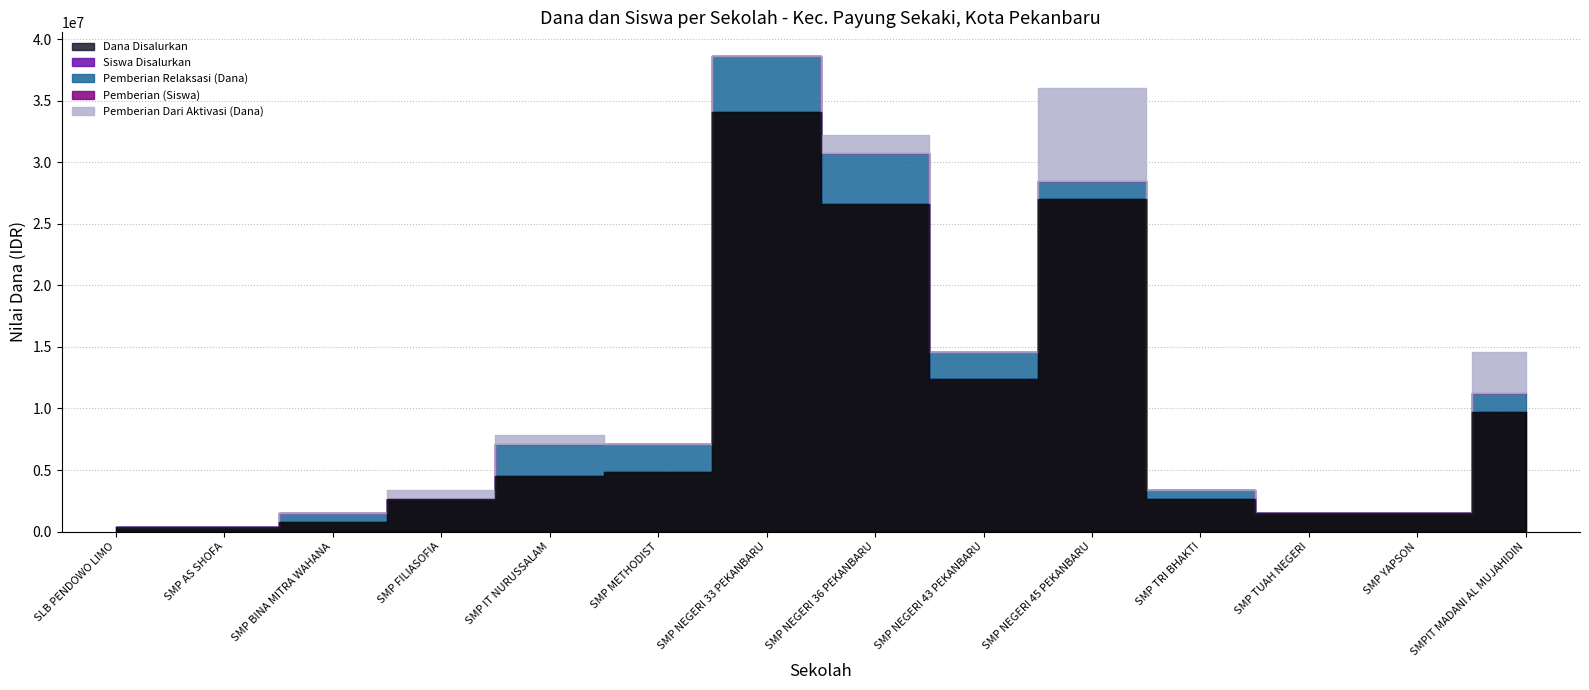

Which has a higher value, SMP BINA MITRA WAHANA or SMP NEGERI 36 PEKANBARU?

SMP NEGERI 36 PEKANBARU